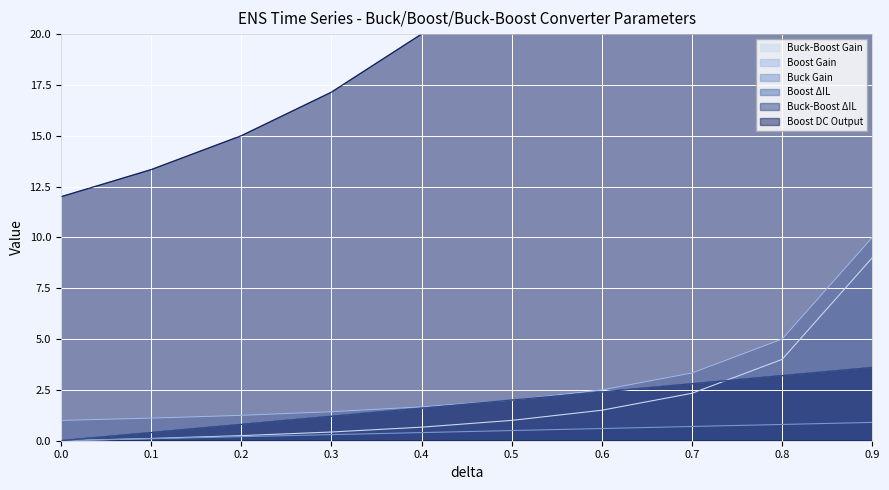

How many values in the Boost ΔIL series are below 2?

5